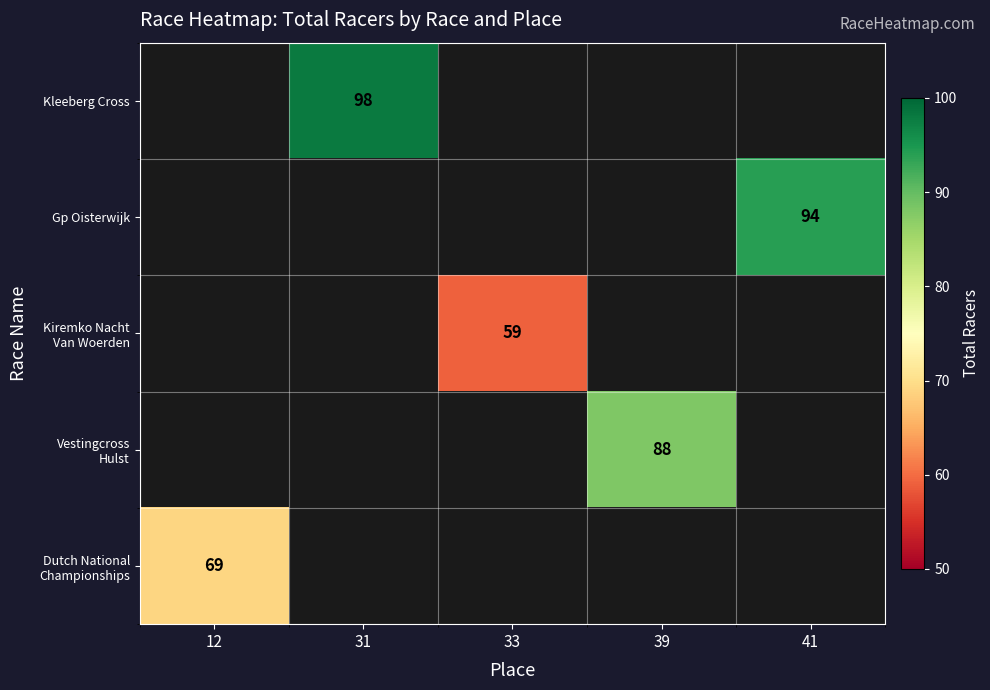

The value of Kleeberg Cross at 31 is 98. True or false?

True